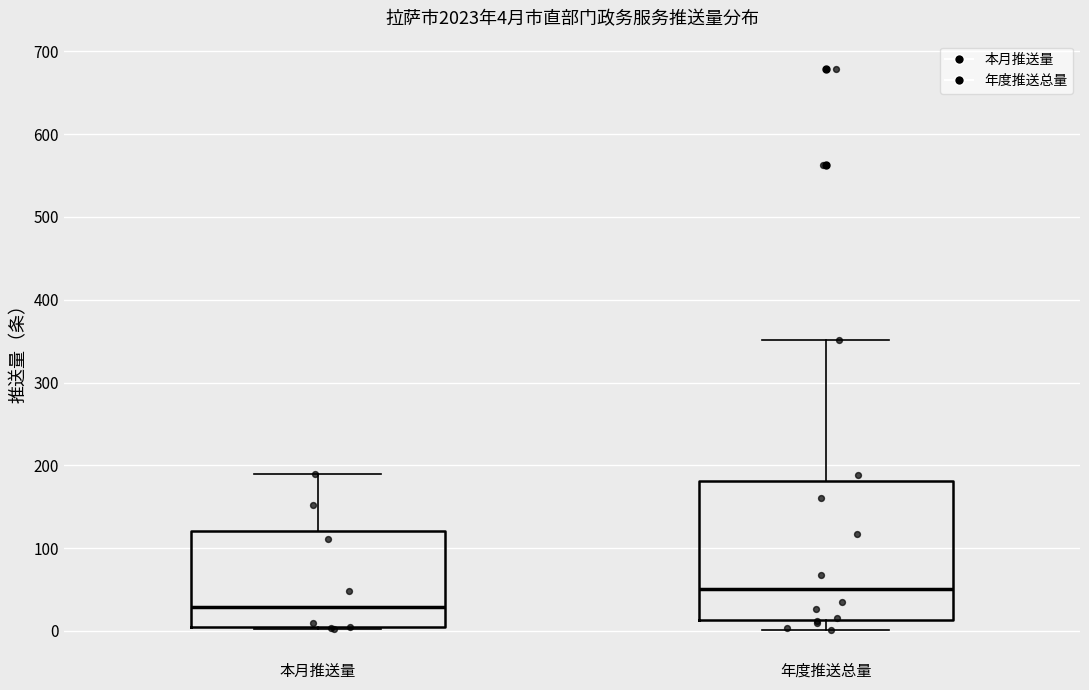

Comparing the boxes themselves (not the whiskers), which one is the tallest?

年度推送总量